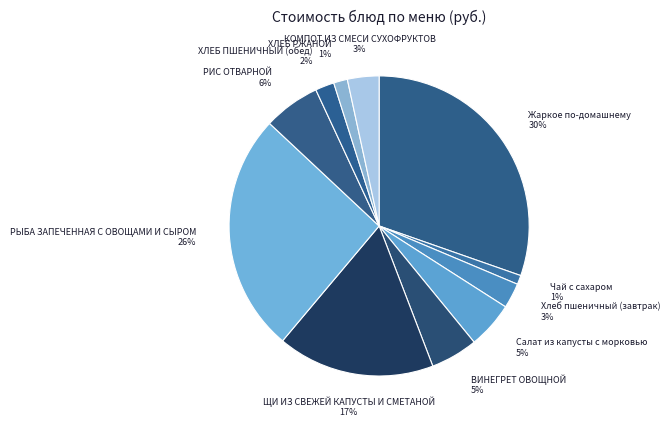

Combined, do КОМПОТ ИЗ СМЕСИ СУХОФРУКТОВ and ВИНЕГРЕТ ОВОЩНОЙ account for over 50%?

No